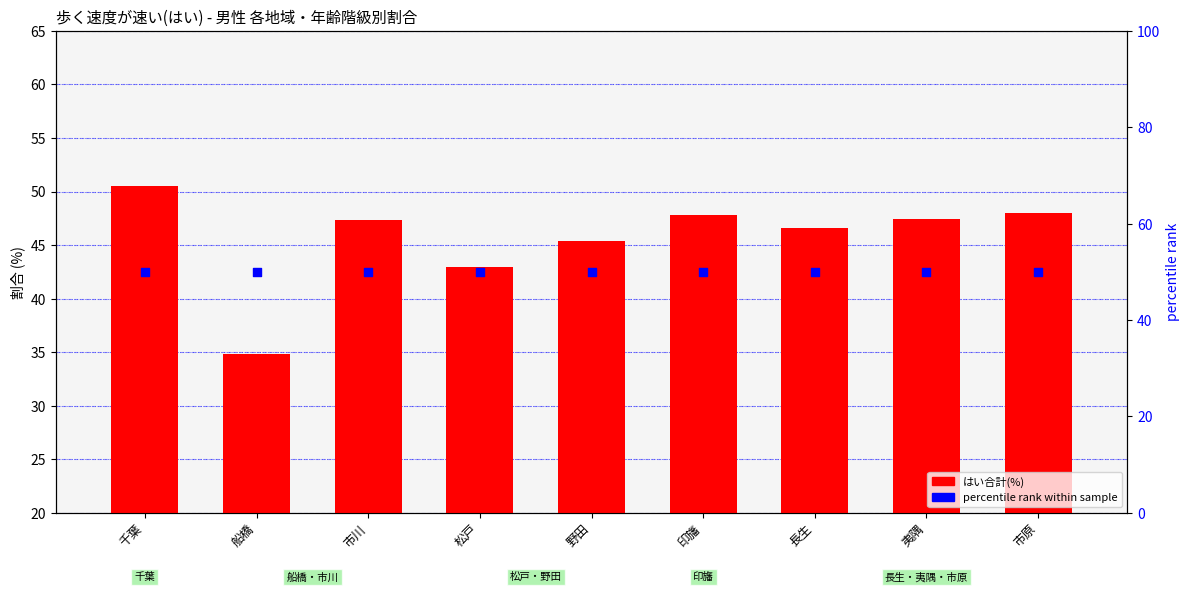

What are all the series names shown in the legend?

はい合計(%), percentile rank within sample